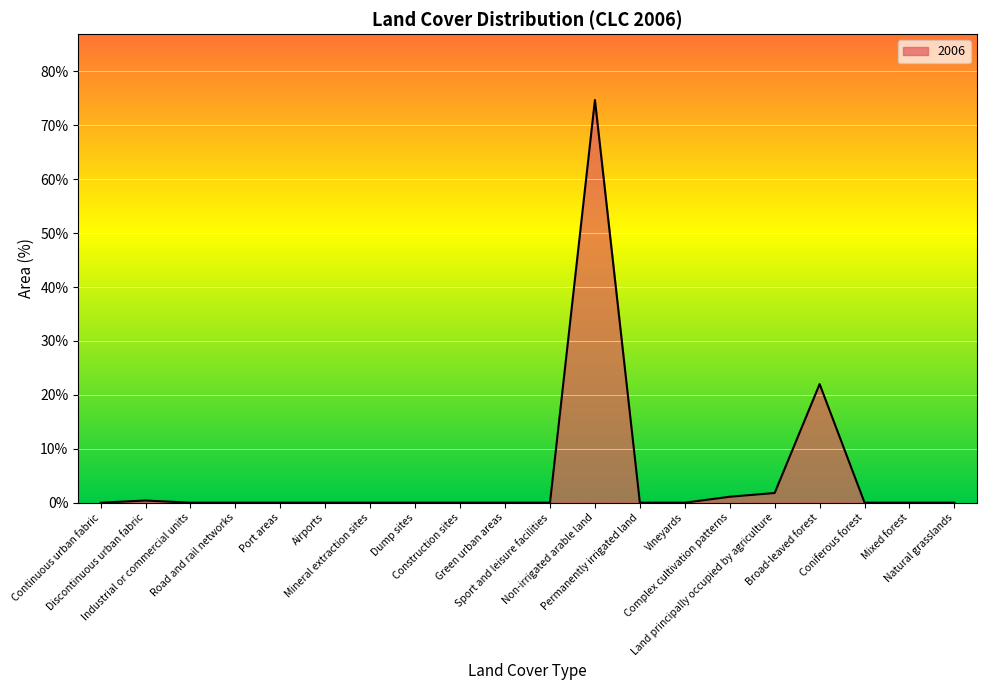

Which label corresponds to the largest value in the chart?

Non-irrigated arable land